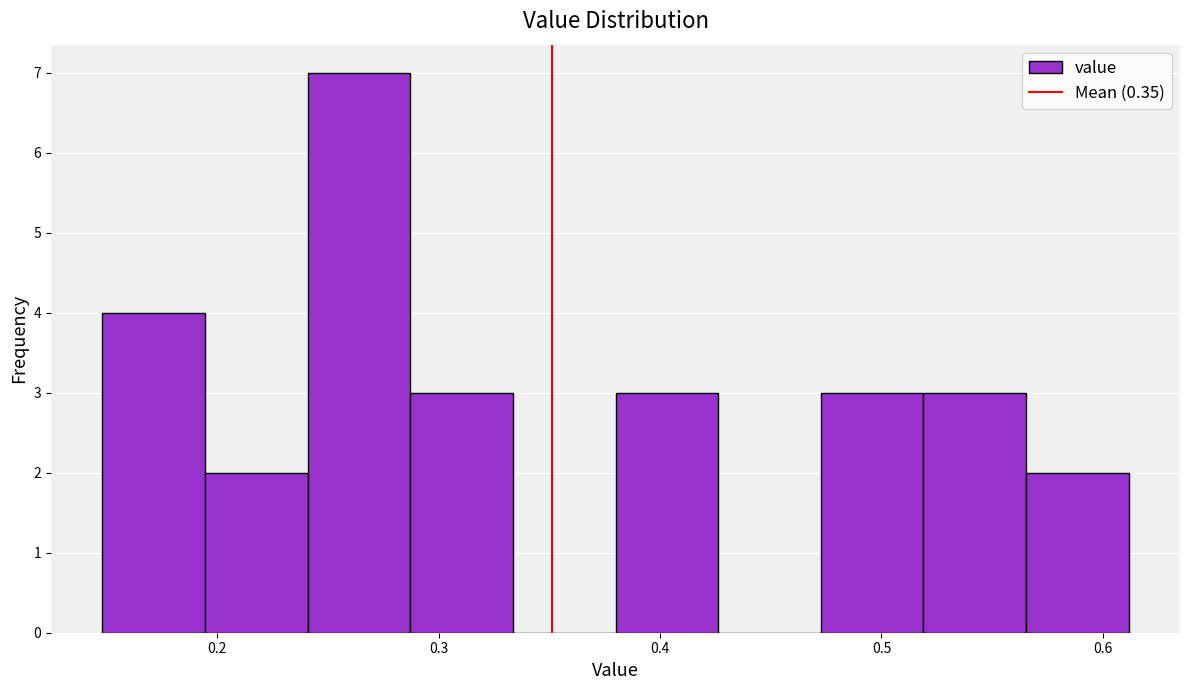

Reading left to right, transcribe this chart: for each bar, give the range it covers on the x-axis and its height. Neither the bar edges nor the heights are printed on the chart, so give them approximately, as read against the axes.

0.15 to 0.19: 4
0.19 to 0.24: 2
0.24 to 0.29: 7
0.29 to 0.33: 3
0.33 to 0.38: 0
0.38 to 0.43: 3
0.43 to 0.47: 0
0.47 to 0.52: 3
0.52 to 0.57: 3
0.57 to 0.61: 2